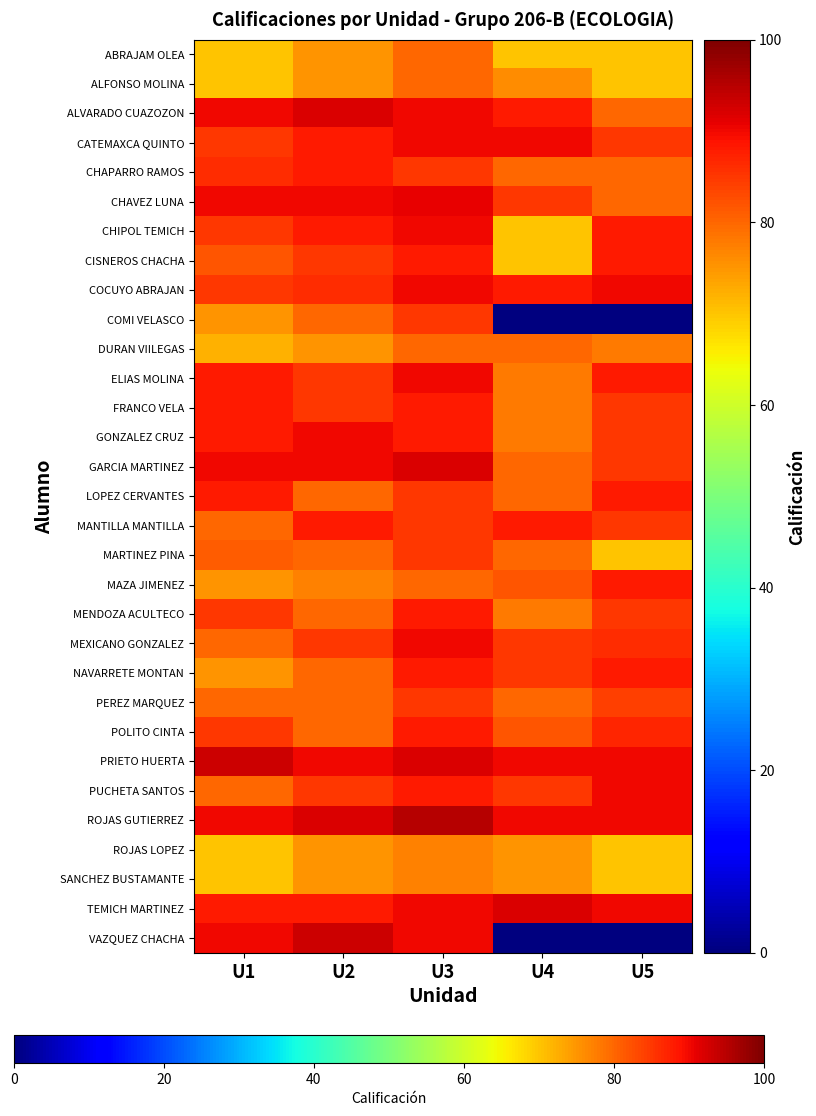

List the series in order of their peak value, highest first.

ROJAS GUTIERREZ, PRIETO HUERTA, VAZQUEZ CHACHA, ALVARADO CUAZOZON, GARCIA MARTINEZ, TEMICH MARTINEZ, CHAVEZ LUNA, CATEMAXCA QUINTO, CHIPOL TEMICH, COCUYO ABRAJAN, ELIAS MOLINA, GONZALEZ CRUZ, MEXICANO GONZALEZ, PUCHETA SANTOS, CHAPARRO RAMOS, CISNEROS CHACHA, FRANCO VELA, LOPEZ CERVANTES, MANTILLA MANTILLA, MAZA JIMENEZ, MENDOZA ACULTECO, NAVARRETE MONTAN, POLITO CINTA, COMI VELASCO, MARTINEZ PINA, PEREZ MARQUEZ, ABRAJAM OLEA, ALFONSO MOLINA, DURAN VIILEGAS, ROJAS LOPEZ, SANCHEZ BUSTAMANTE